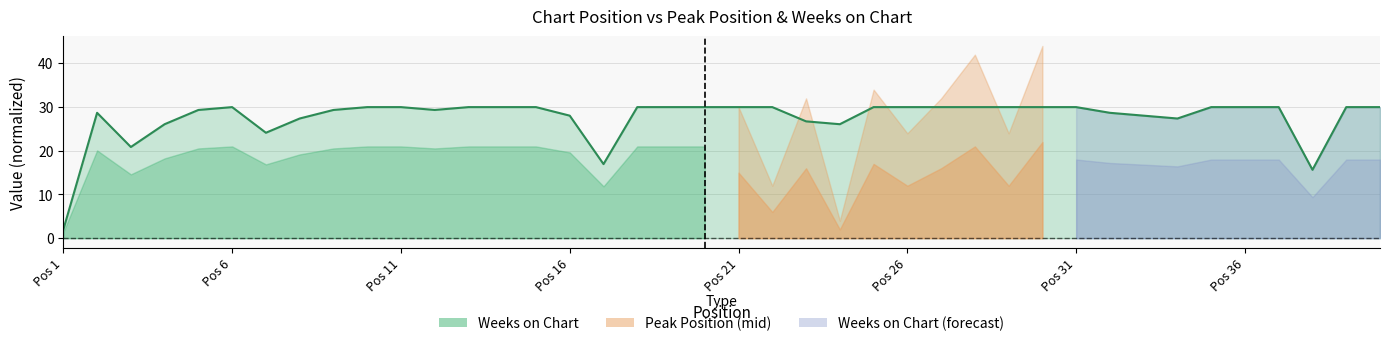

The value of Weeks on Chart at Pos 11 is 11.1. True or false?

False